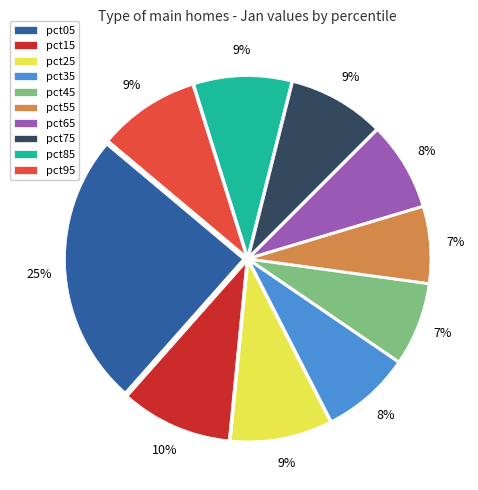

To the nearest percent, what is the average slice percentage?

10%